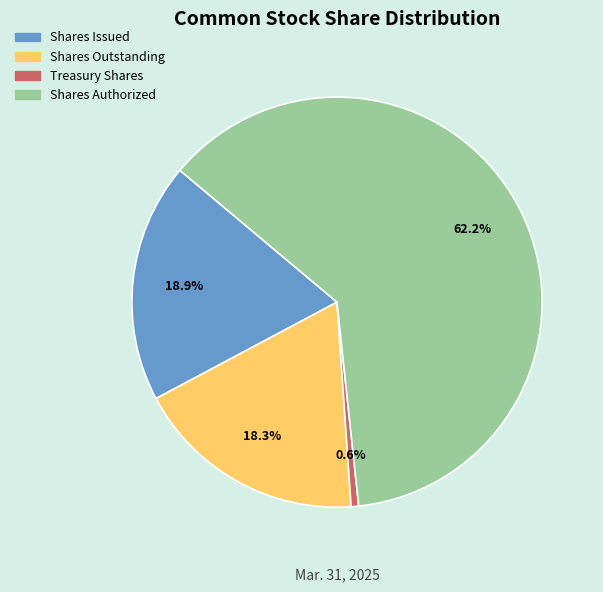

True or false: Shares Issued accounts for 19% of the total.

True